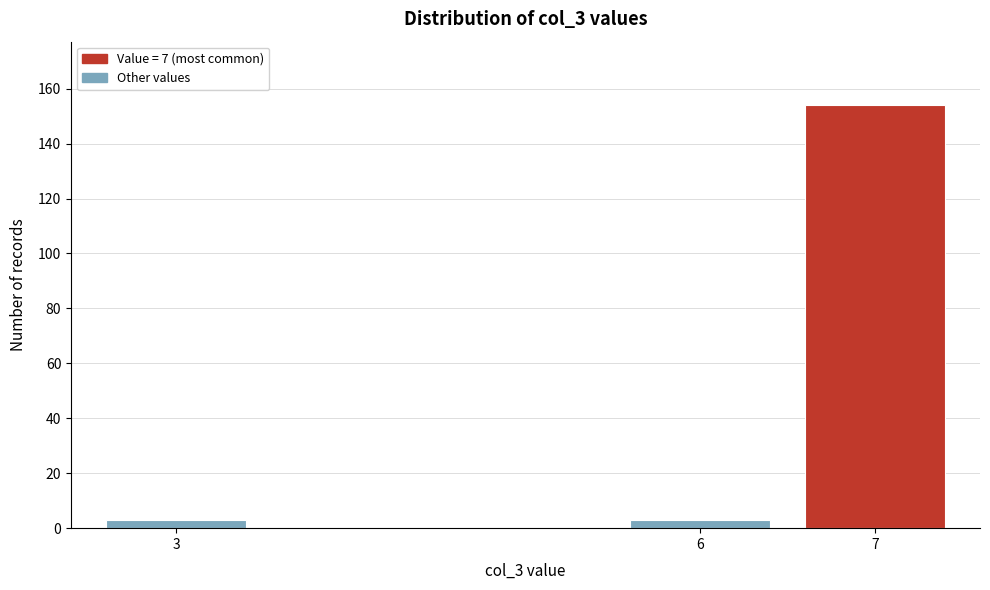

Reading left to right, transcribe all the data shown in this chart.

3=3	6=3	7=154